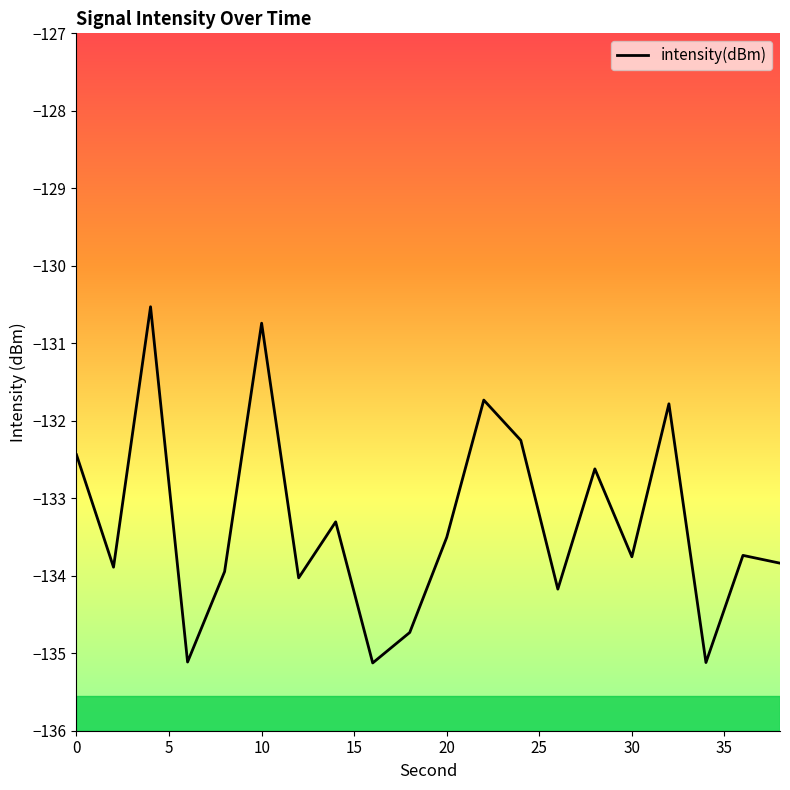

What is the maximum value shown in the chart?

-130.5